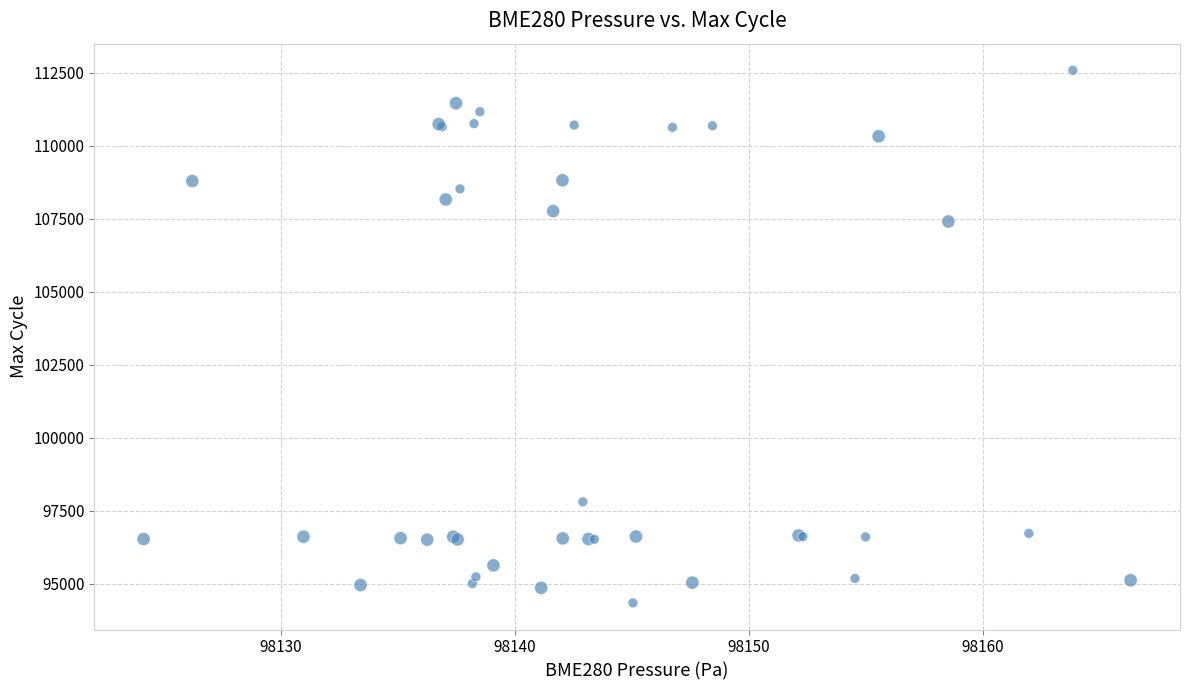

What Y value in the scatter plot is closest to 103458?

107400